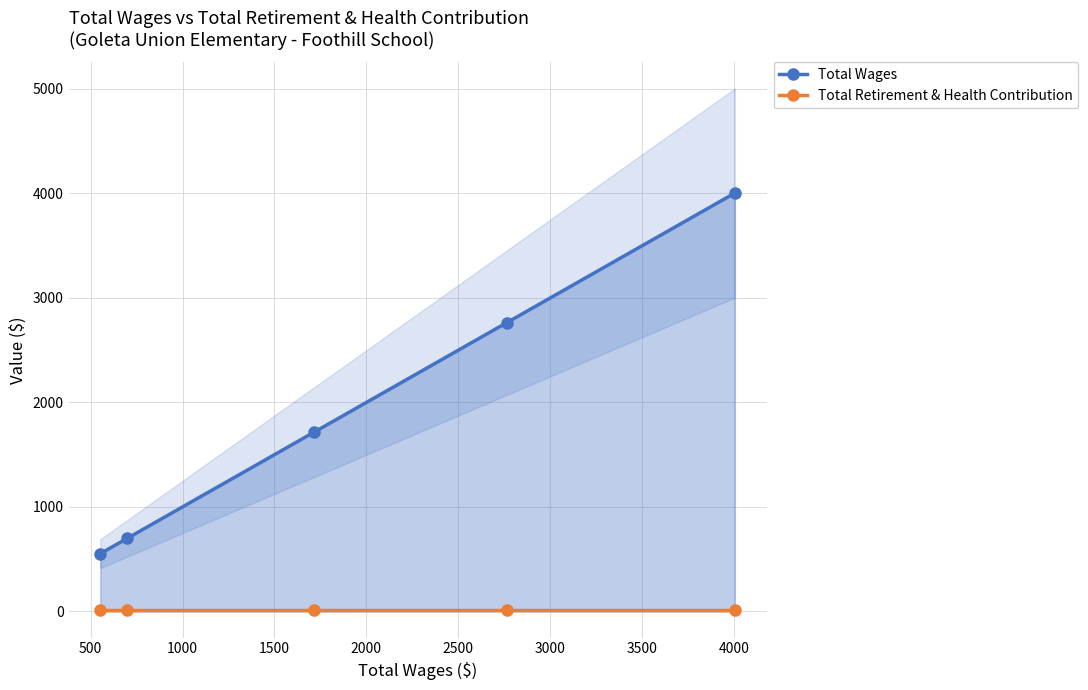

True or false: Total Wages has more than 1 interior local peaks.

False